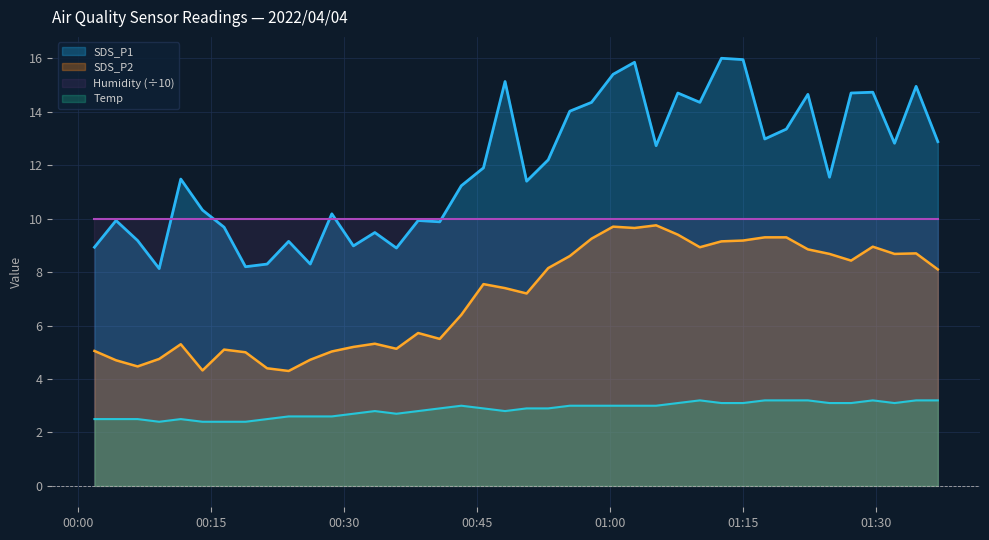

What is the label of the 29th point from the right?

2022/04/04 00:28:38